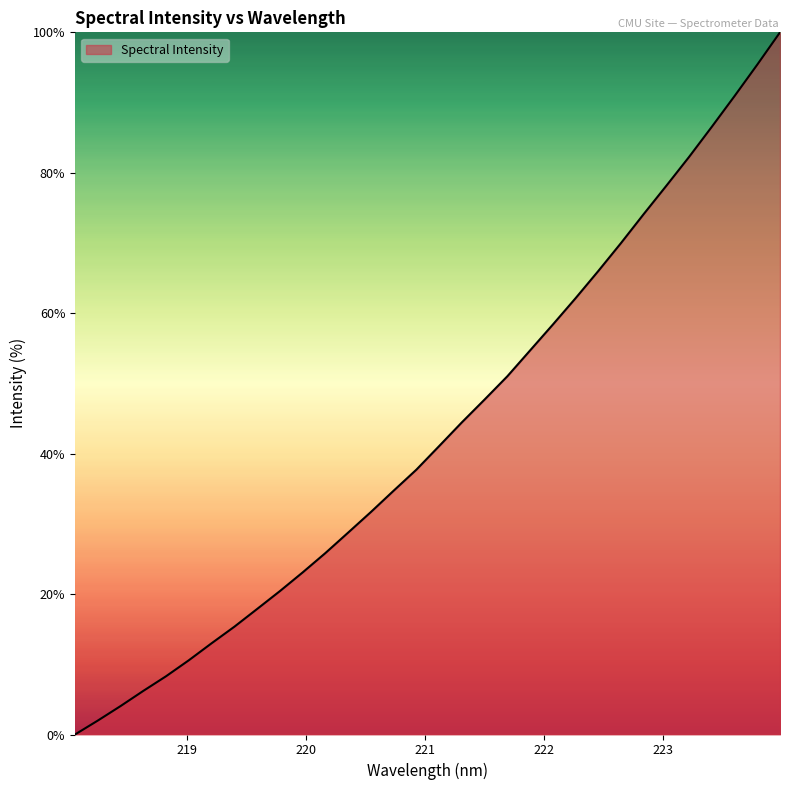

What is the difference between the maximum and minimum values?

100.0